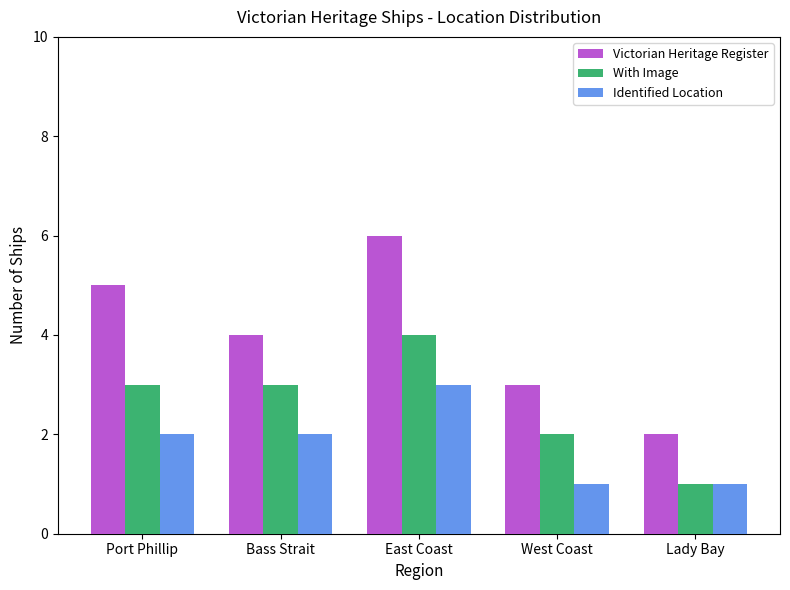

What is the total value across all series at West Coast?

6